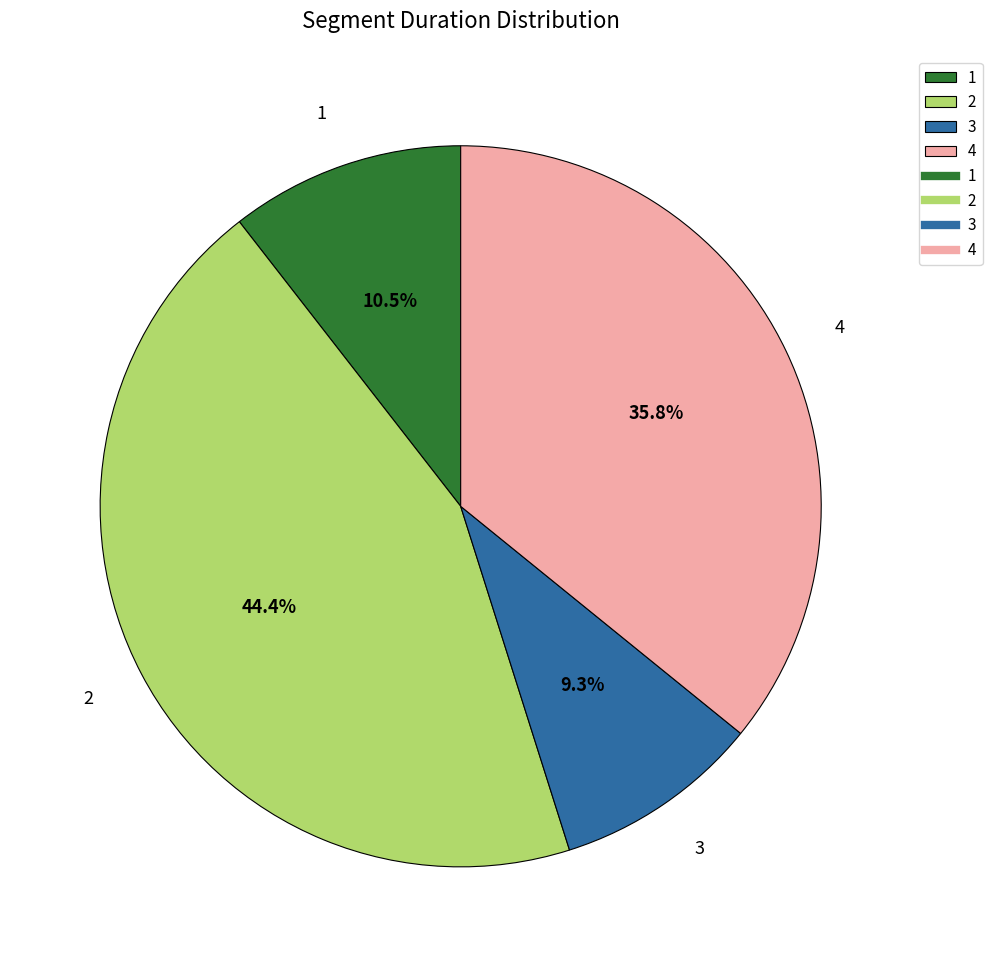

To the nearest percent, what portion does 3 represent?

9%